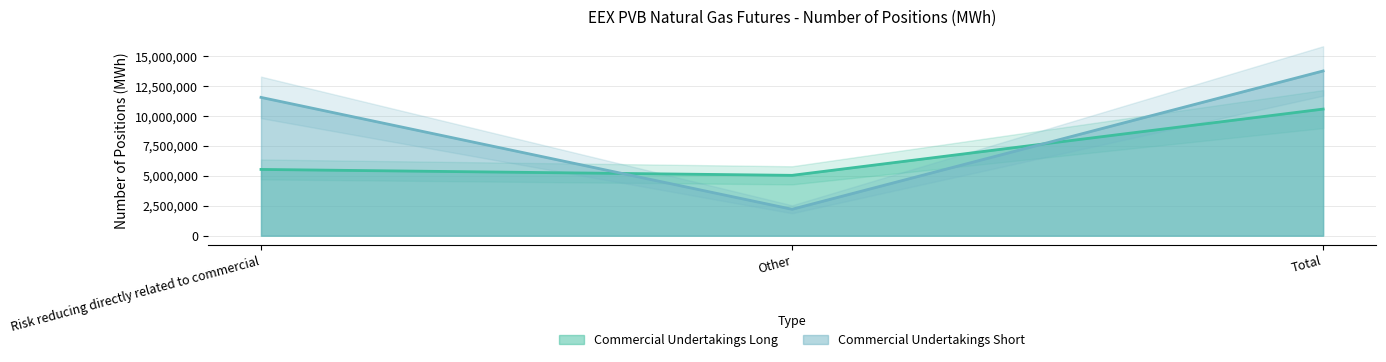

Which category has the lowest value in the Commercial Undertakings Short series?

Other